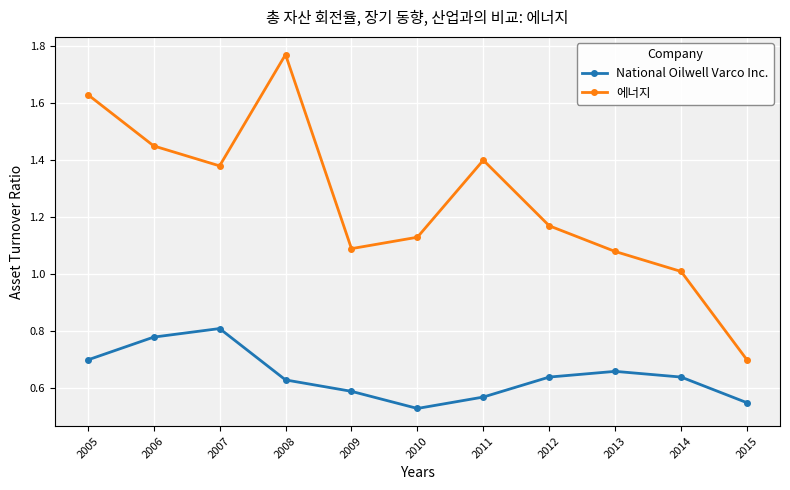

The 에너지 series shows 0.7 at 2010. True or false?

False